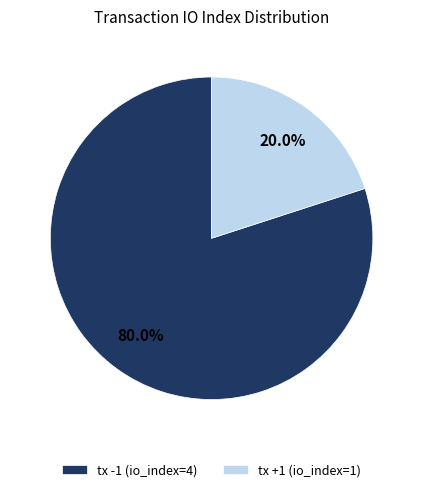

Count the number of slices in the pie.

2